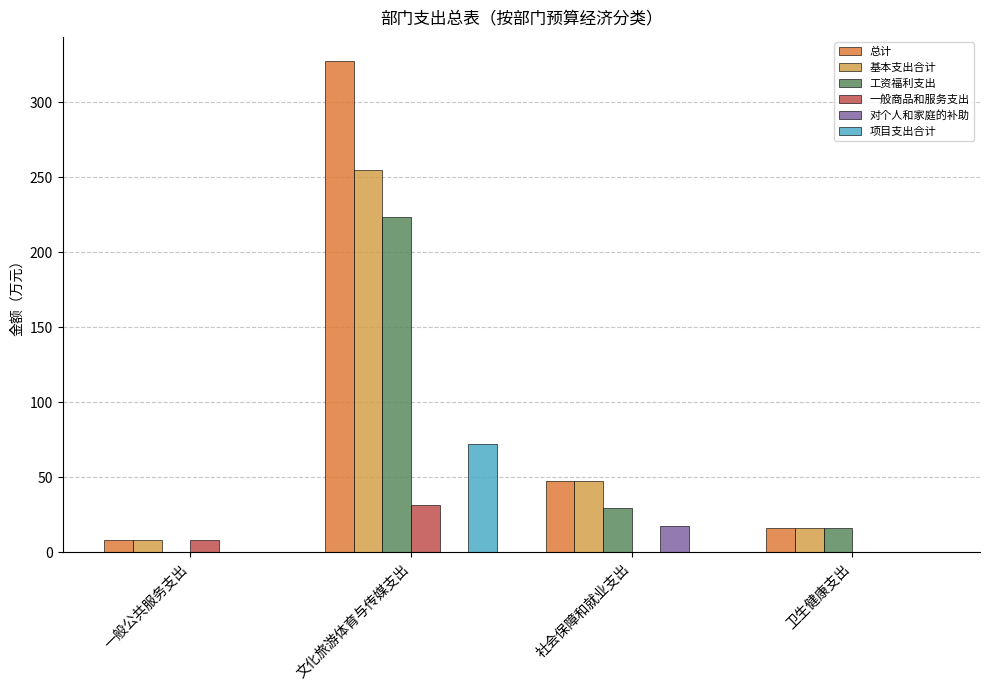

Is it true that 工资福利支出 equals 336.6 at 文化旅游体育与传媒支出?

False